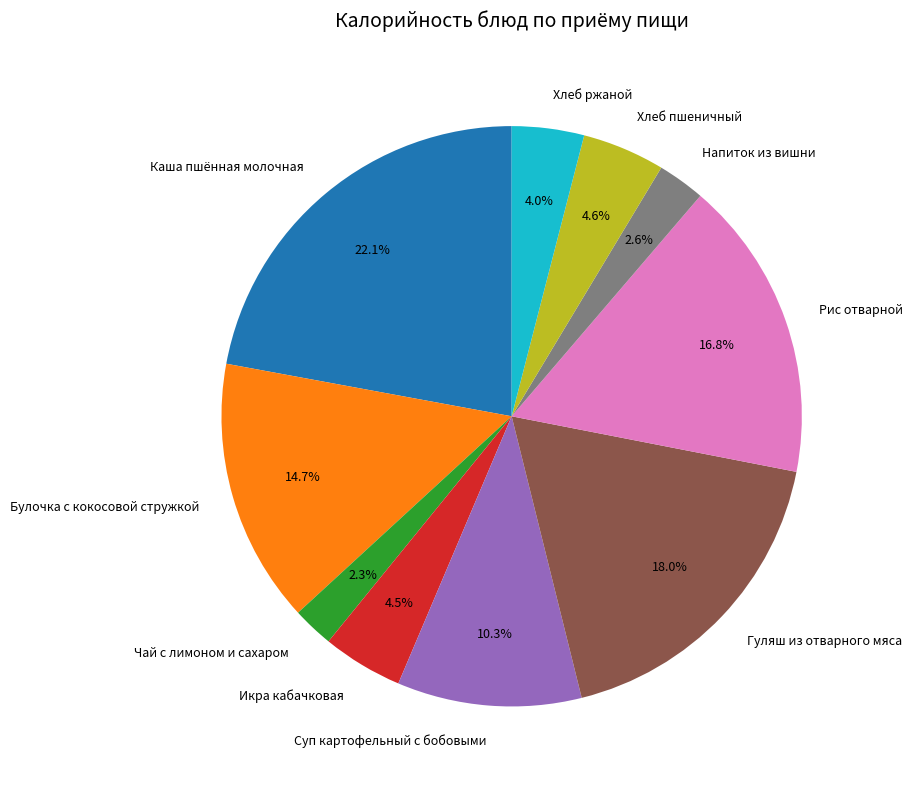

What percentage do Рис отварной and Булочка с кокосовой стружкой together represent?

31.5%